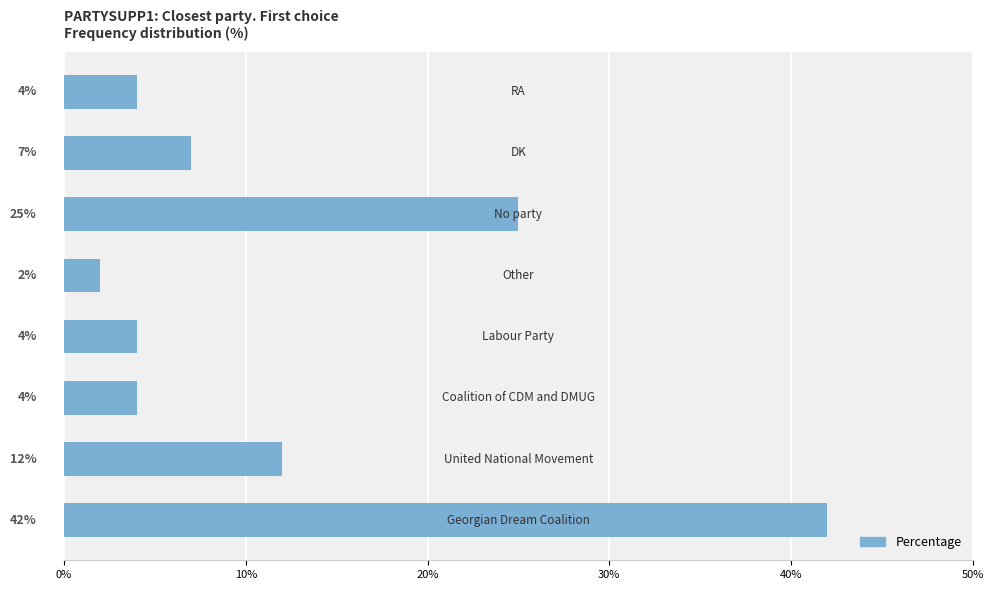

What is the maximum value shown in the chart?

42